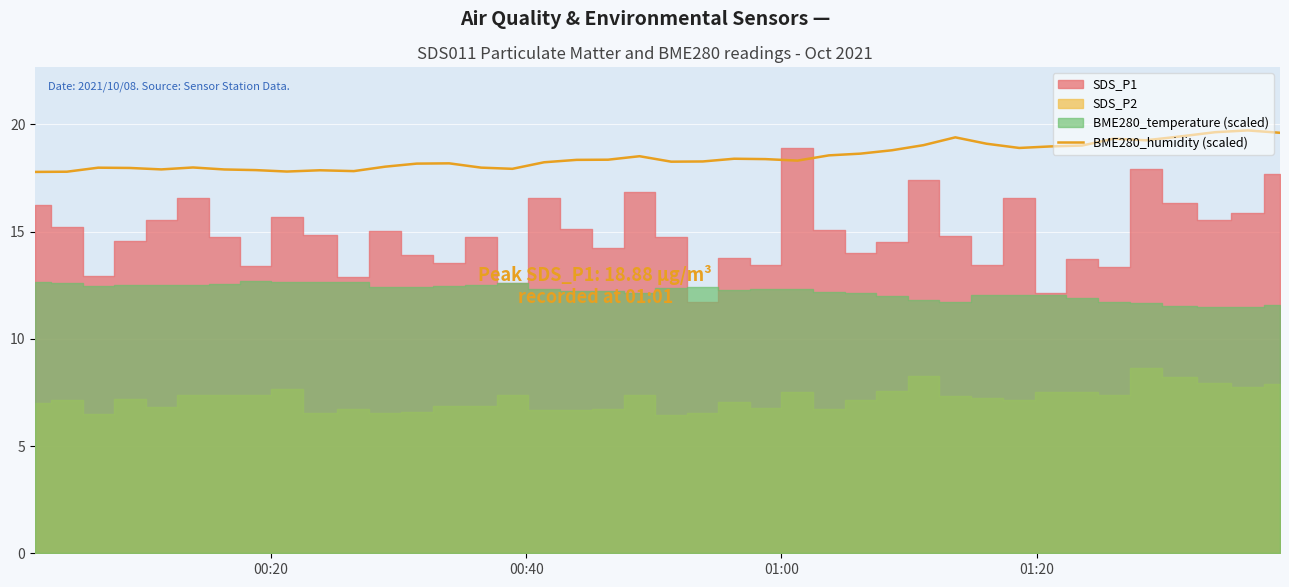

How many lines are shown in the chart?

1